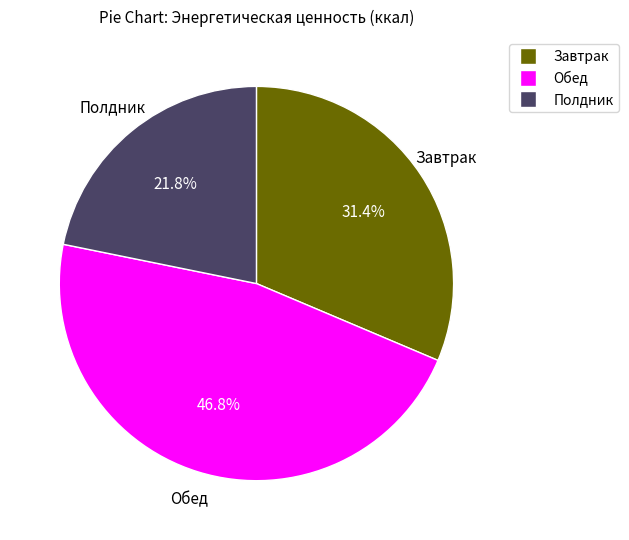

Is there any slice that represents more than half of the pie?

No